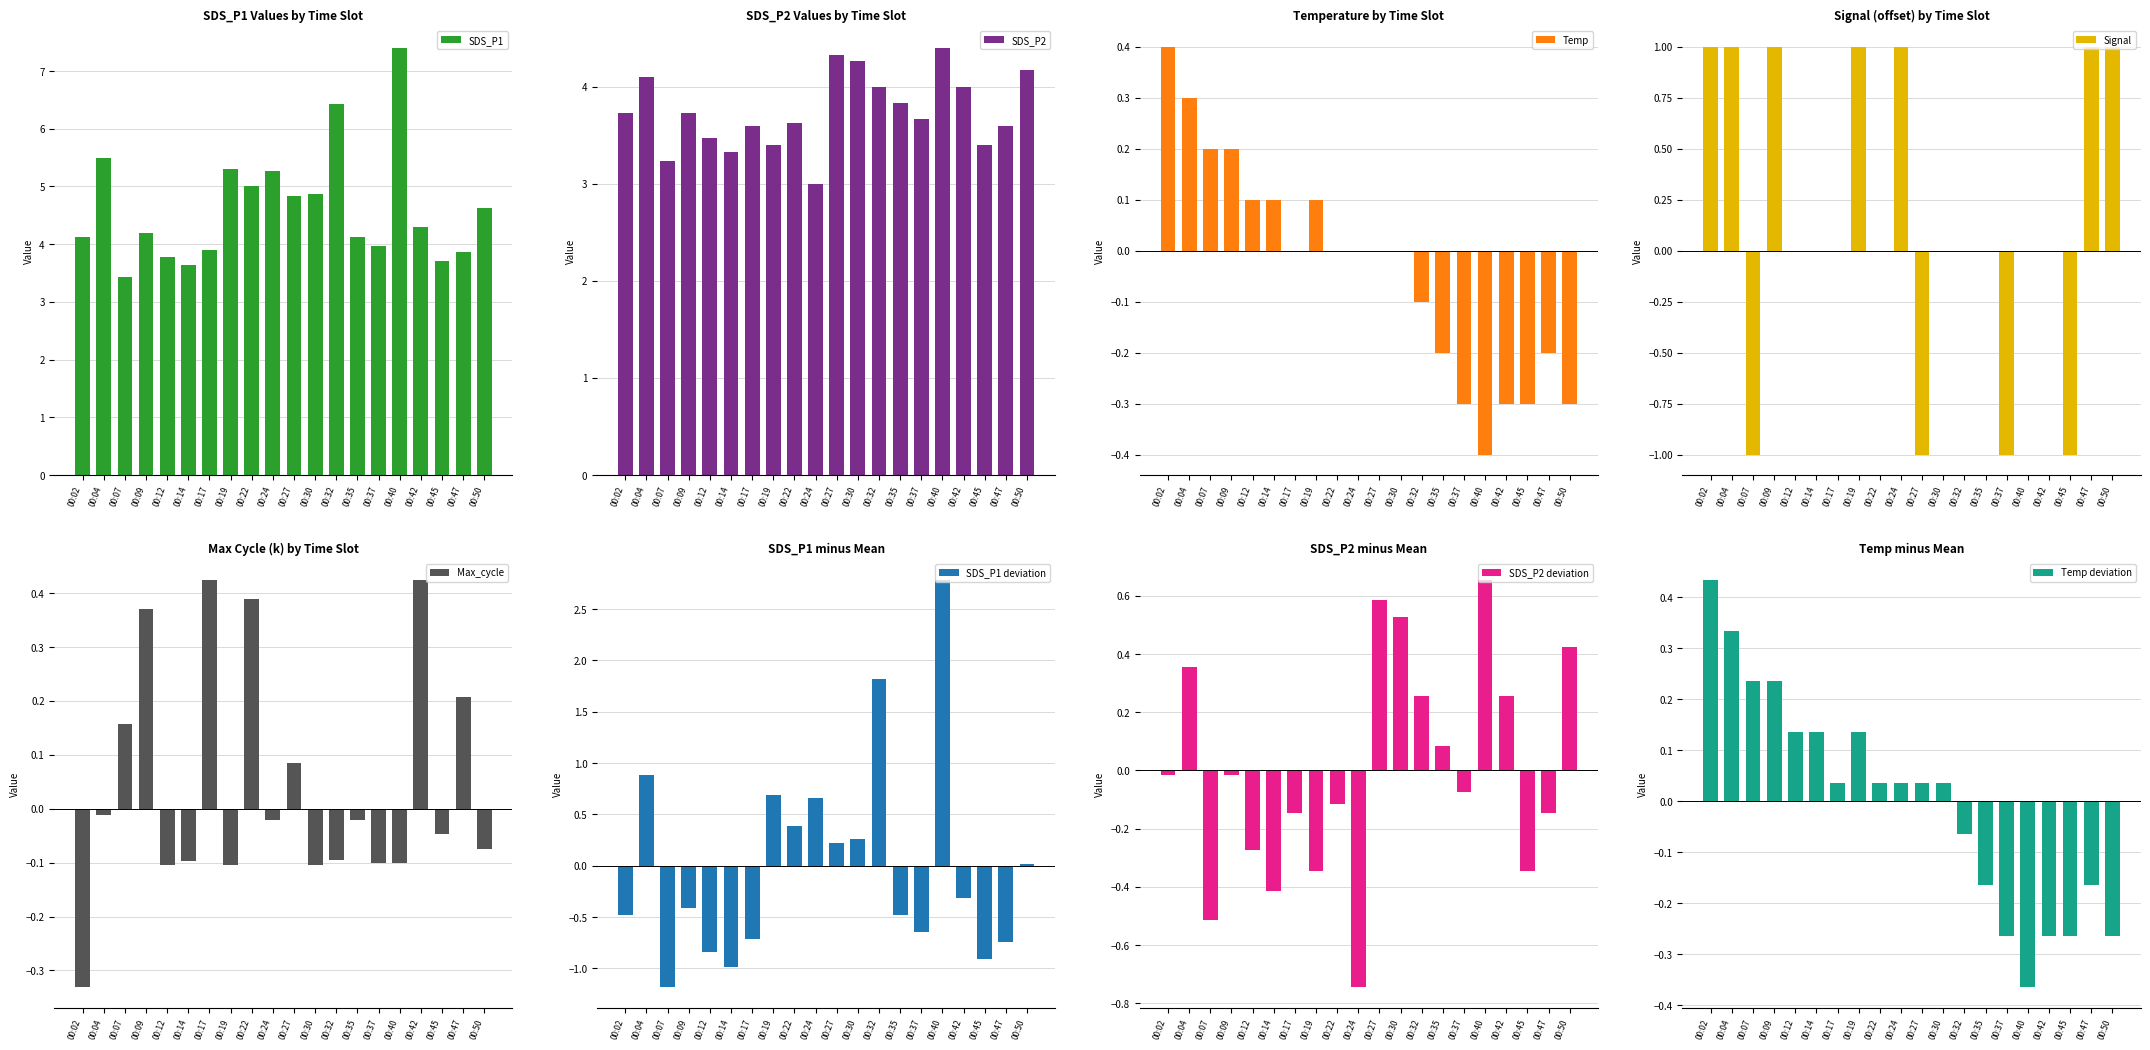

How many values in Temp are below zero?

8